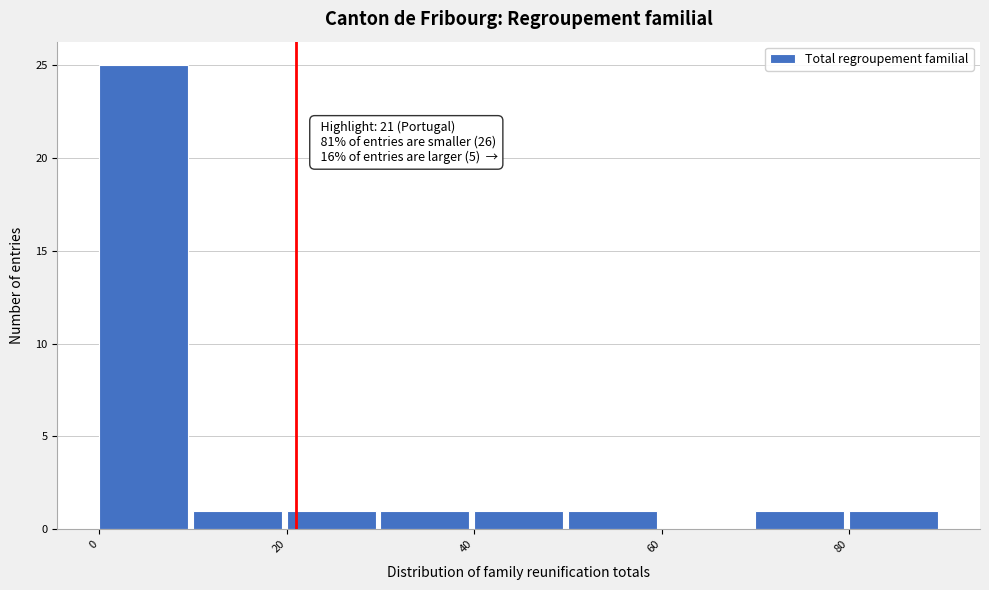

Over which range of the x-axis is the bar tallest?

0 to 10